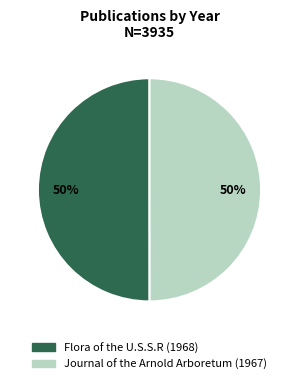

Count the number of slices in the pie.

2